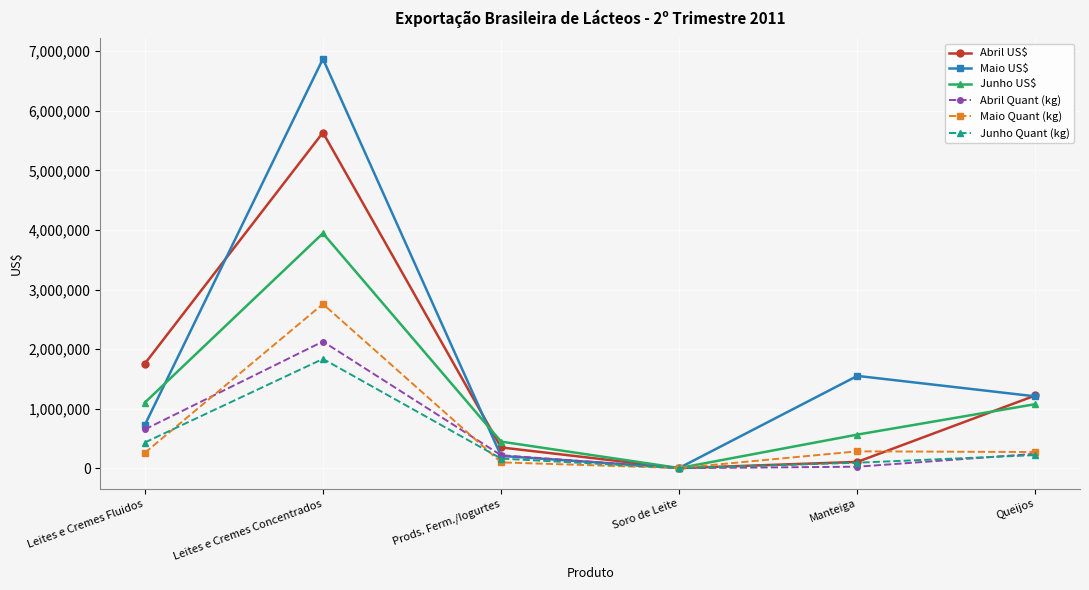

What is the label of the 6th point from the left?

Queijos